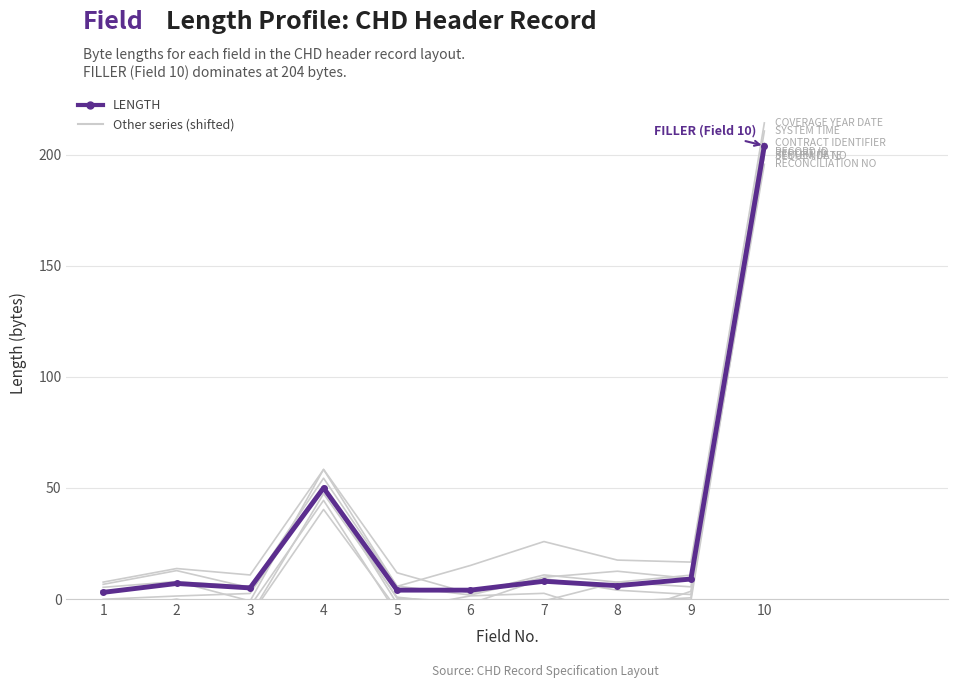

At which label does the data first exceed 7?

4